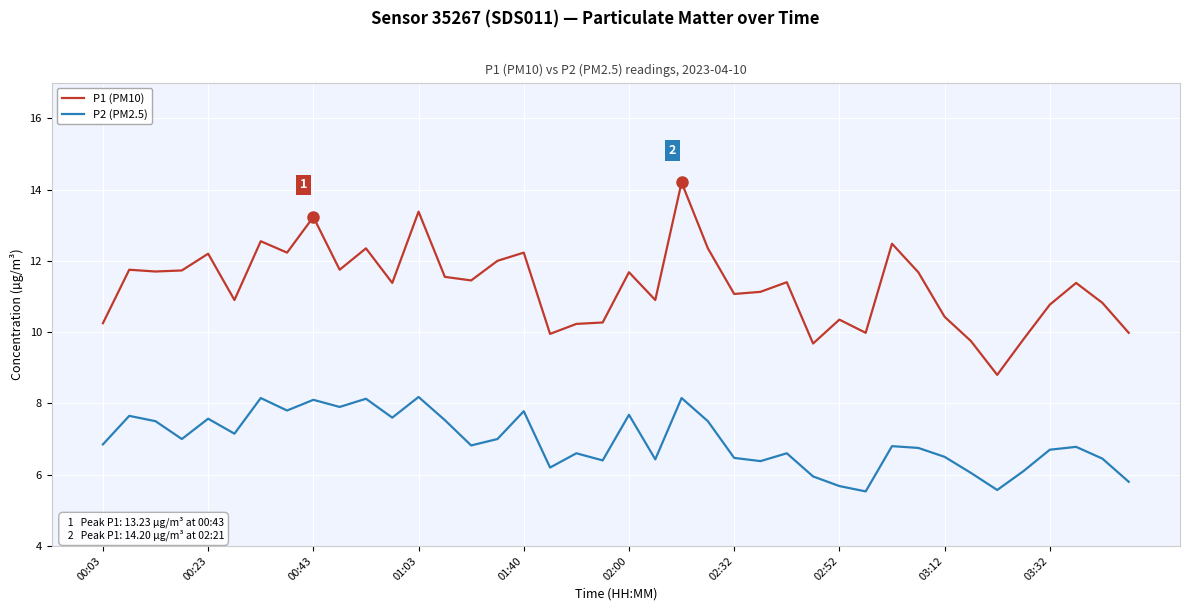

Which series has the largest total across all categories?

P1 (PM10)